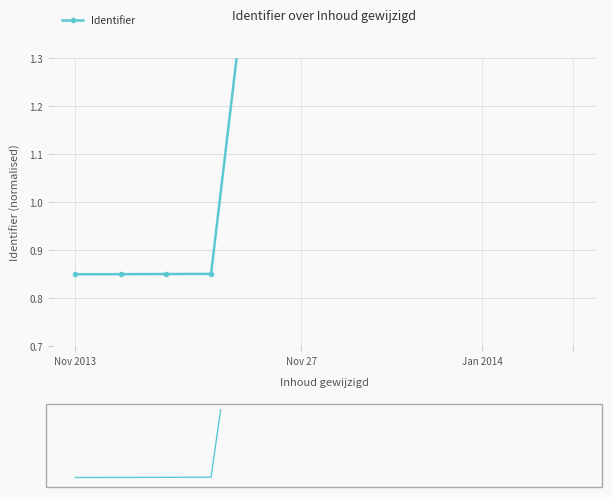

Where is the first local maximum?

6